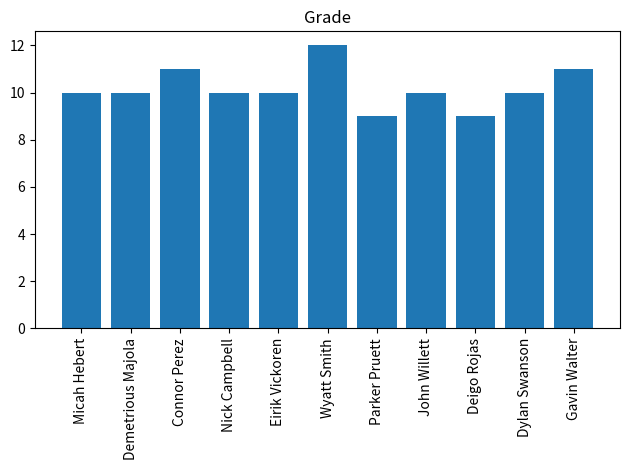

What is the ratio of the value at Parker Pruett to the value at Deigo Rojas?

1.0